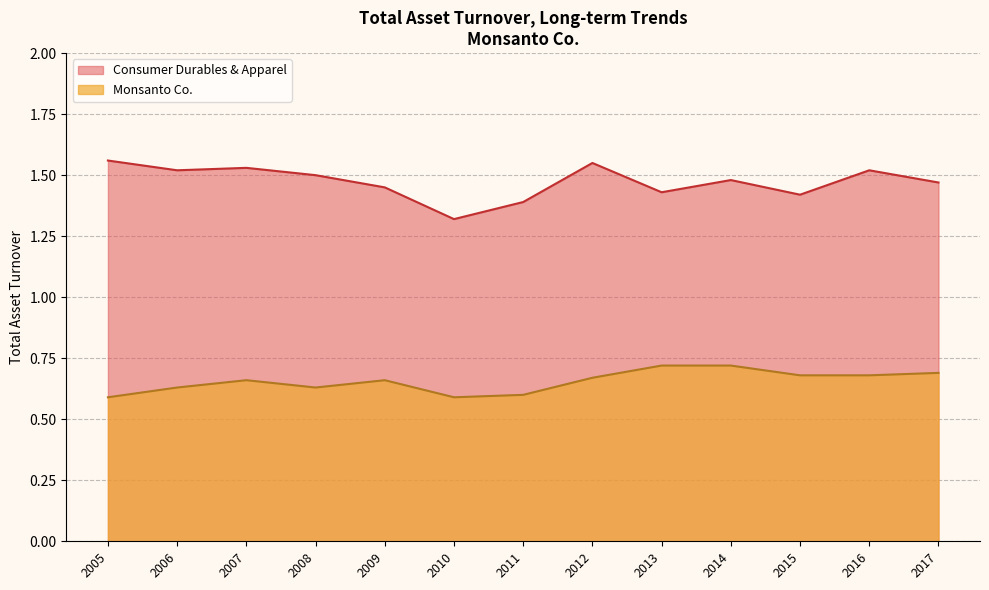

How many Consumer Durables & Apparel values are between 1 and 2?

13